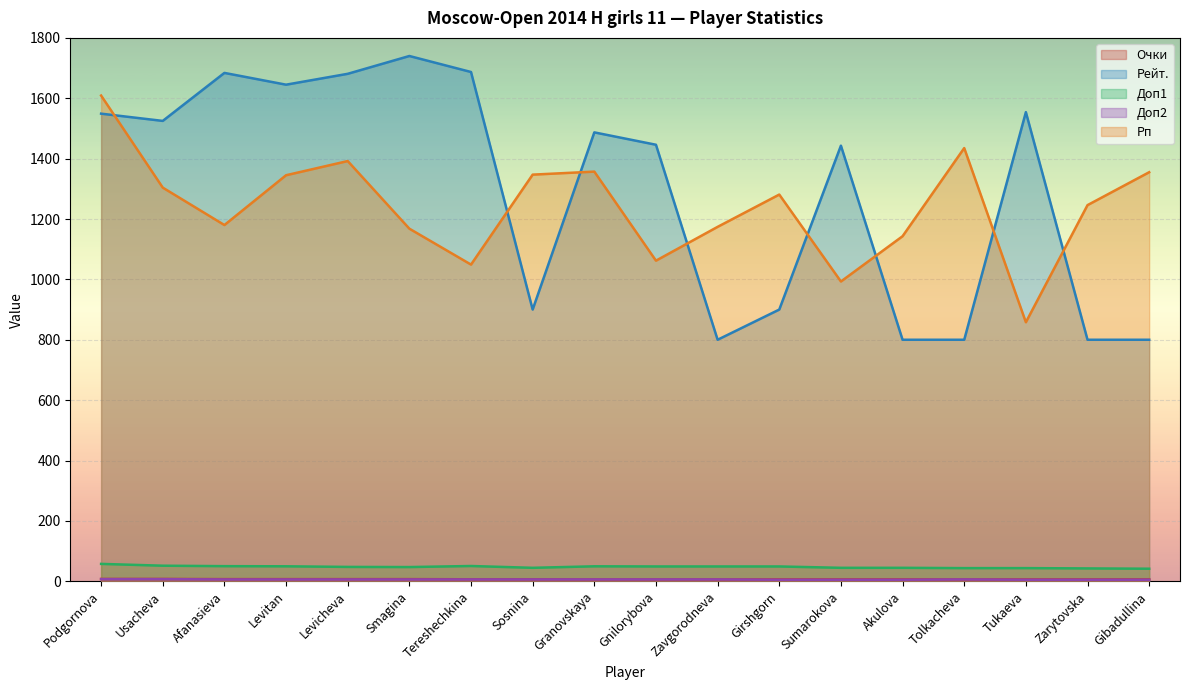

Which series has the largest total across all categories?

Рейт.